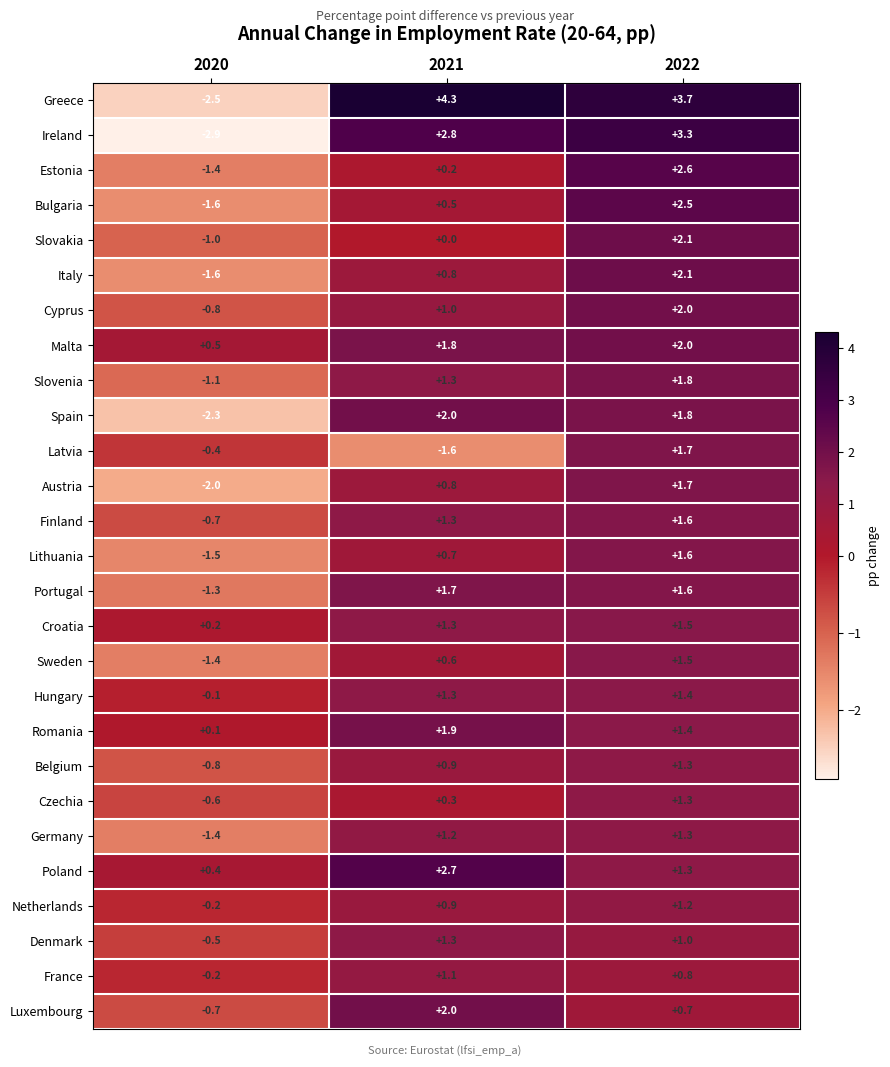

What is the sum of the Slovakia values at 2020 and 2022?

1.1